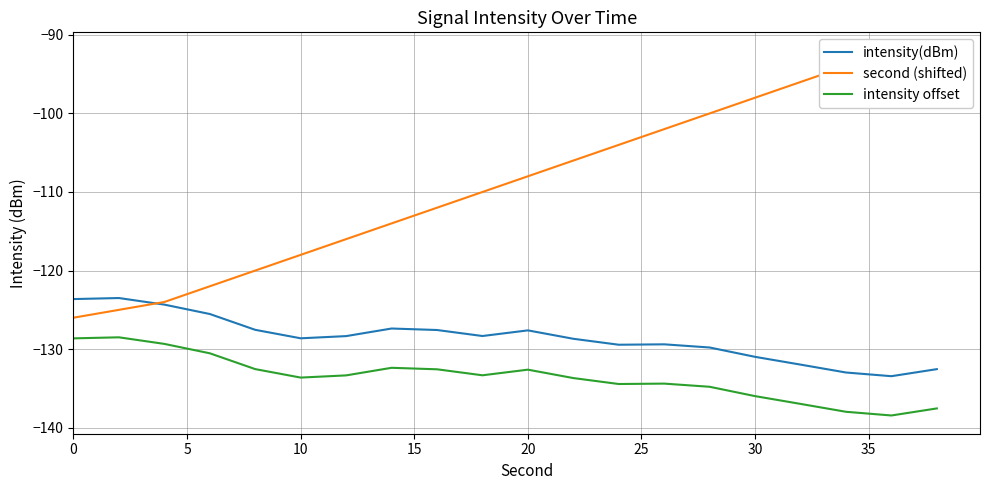

Which series changed the most between 5 and 14?

second (shifted)